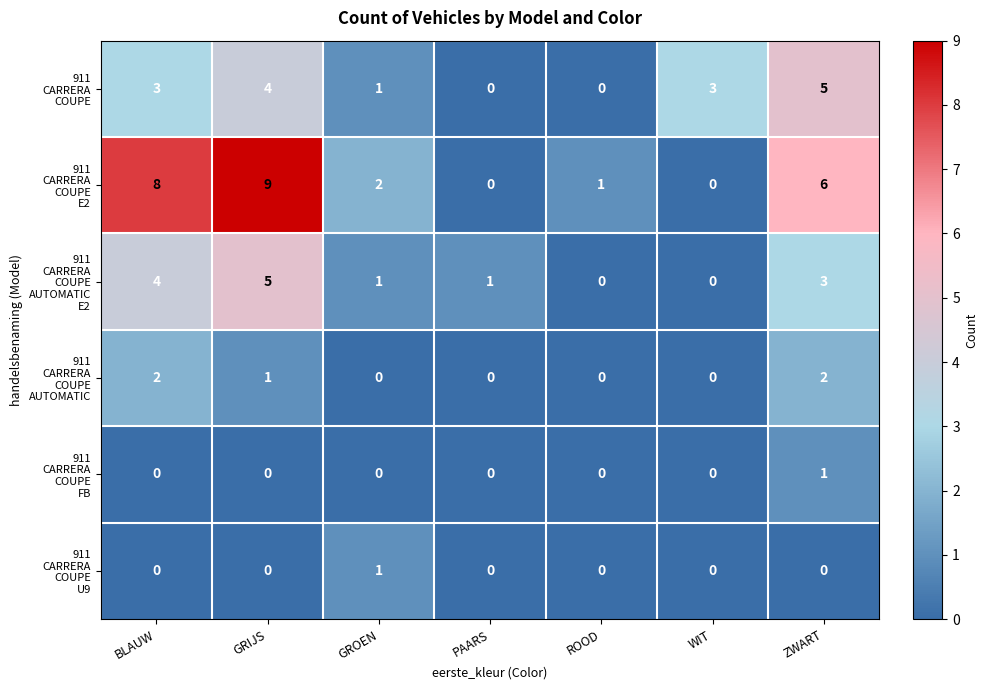

What is the spread (max minus min) of values at BLAUW?

8